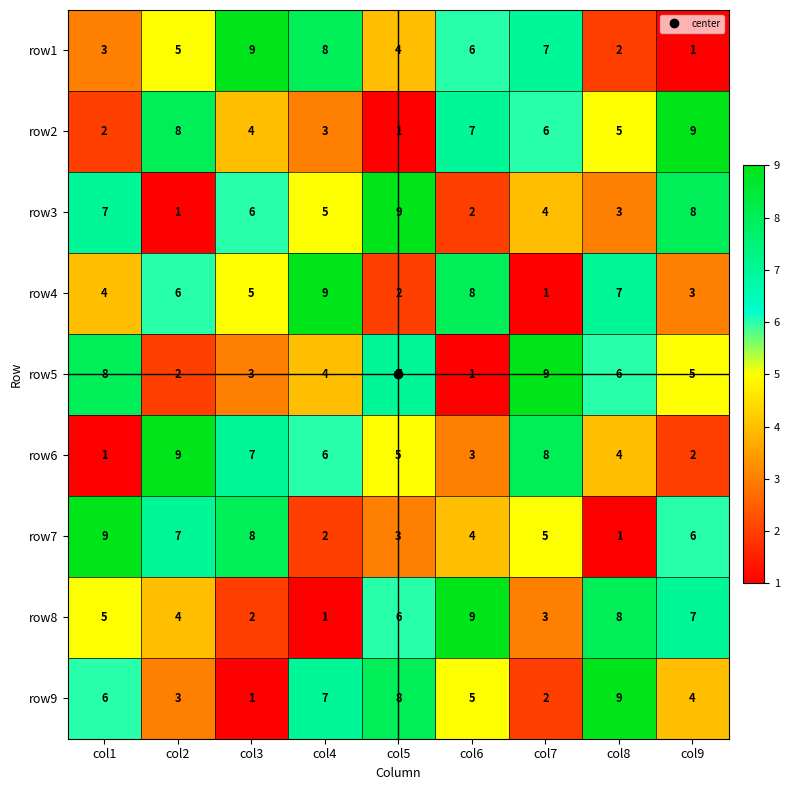

At how many categories does at least one series exceed 4?

9